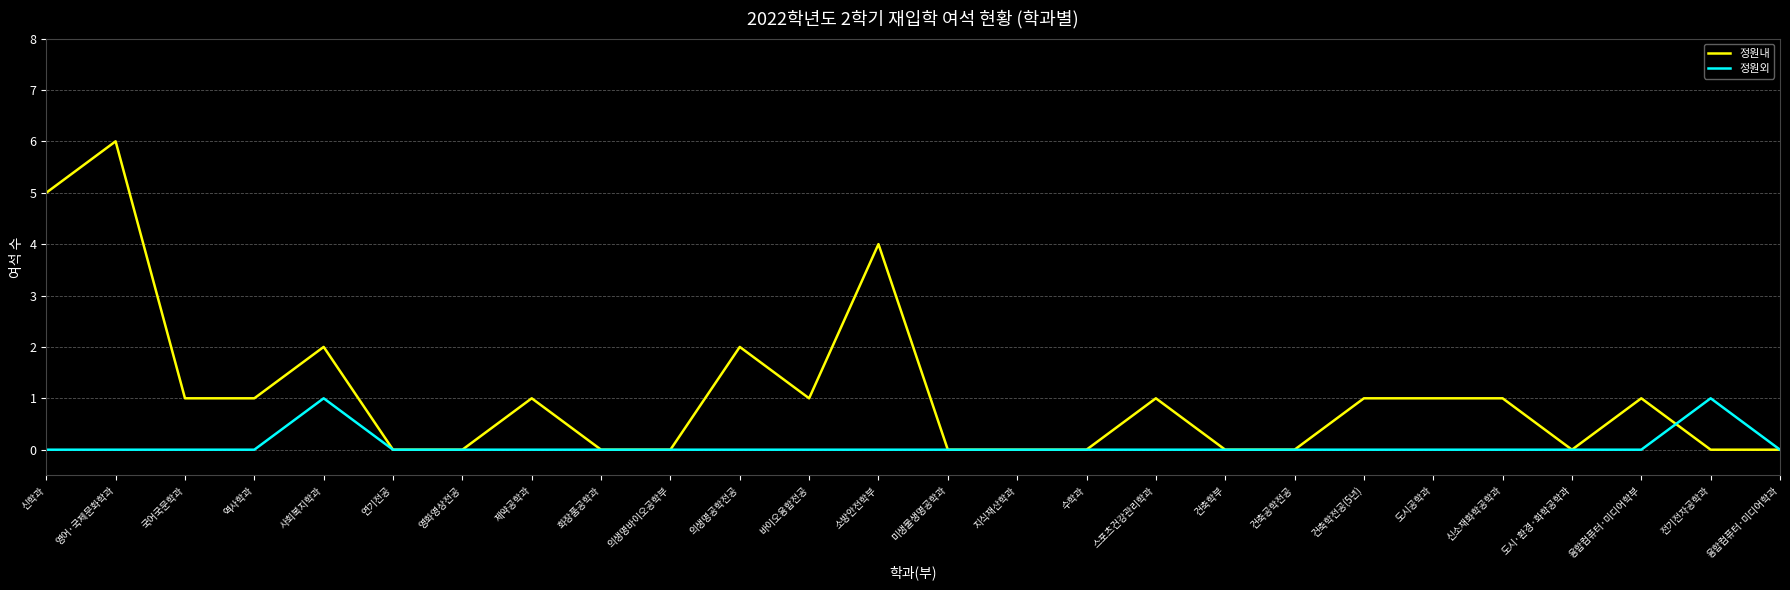

True or false: 정원외 has more than 0 interior local peaks.

True